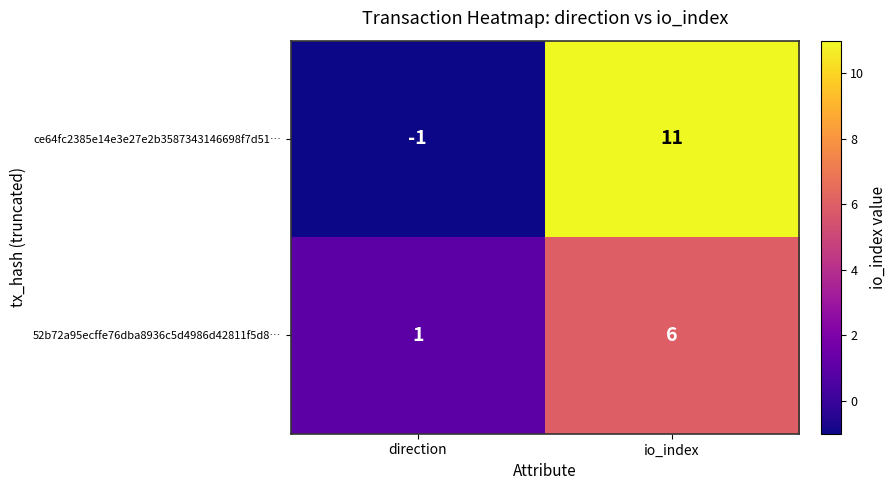

List the series in order of their peak value, lowest first.

52b72a95ecffe76dba8936c5d4986d42811f5d8…, ce64fc2385e14e3e27e2b3587343146698f7d51…